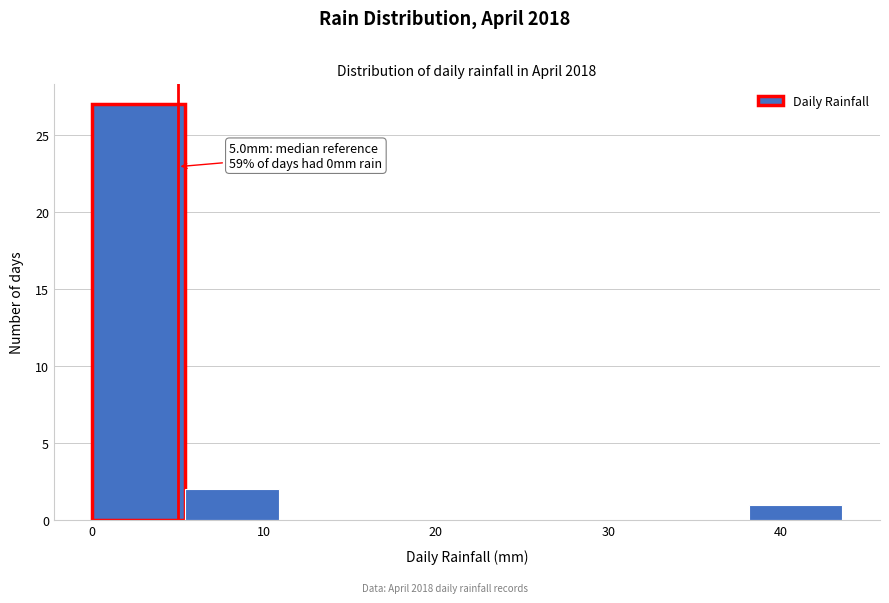

Over which range of the x-axis is the bar tallest?

0 to 5